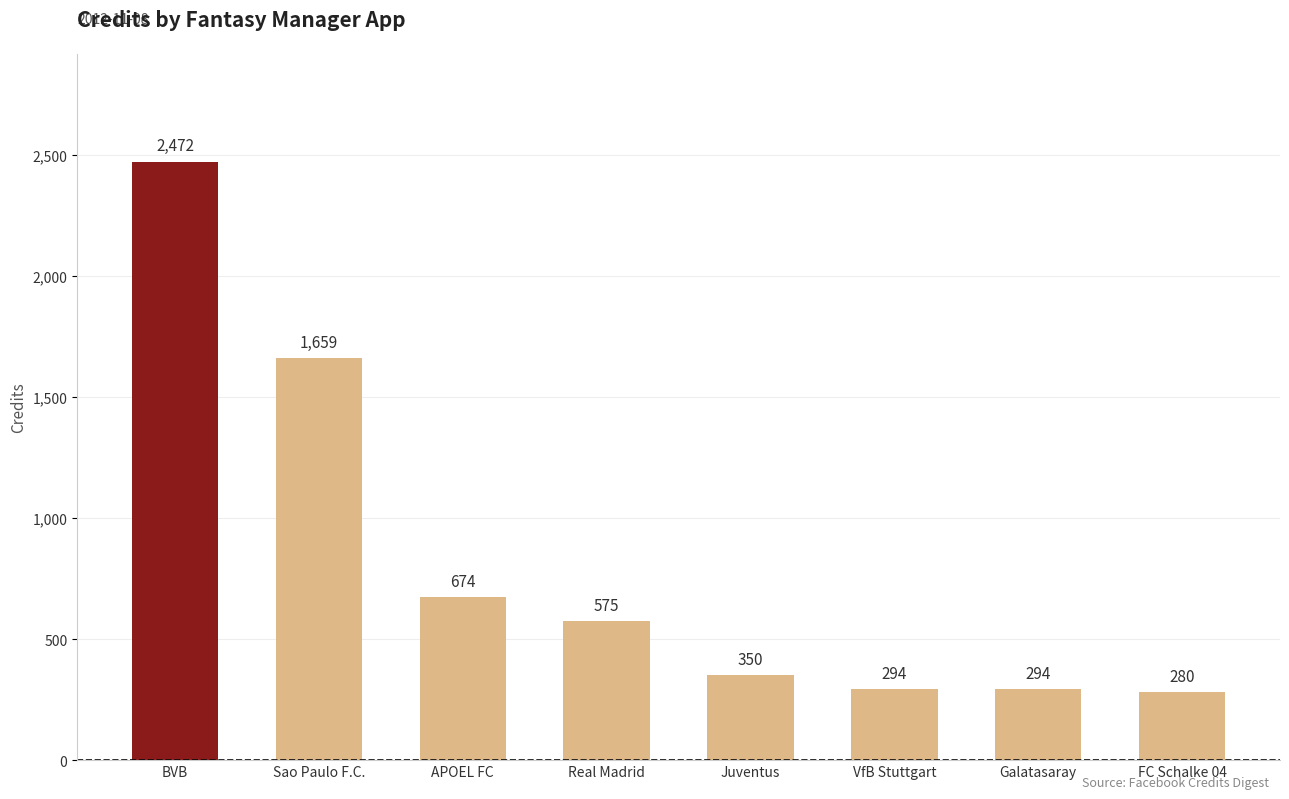

Which category has the lowest value across all series?

FC Schalke 04